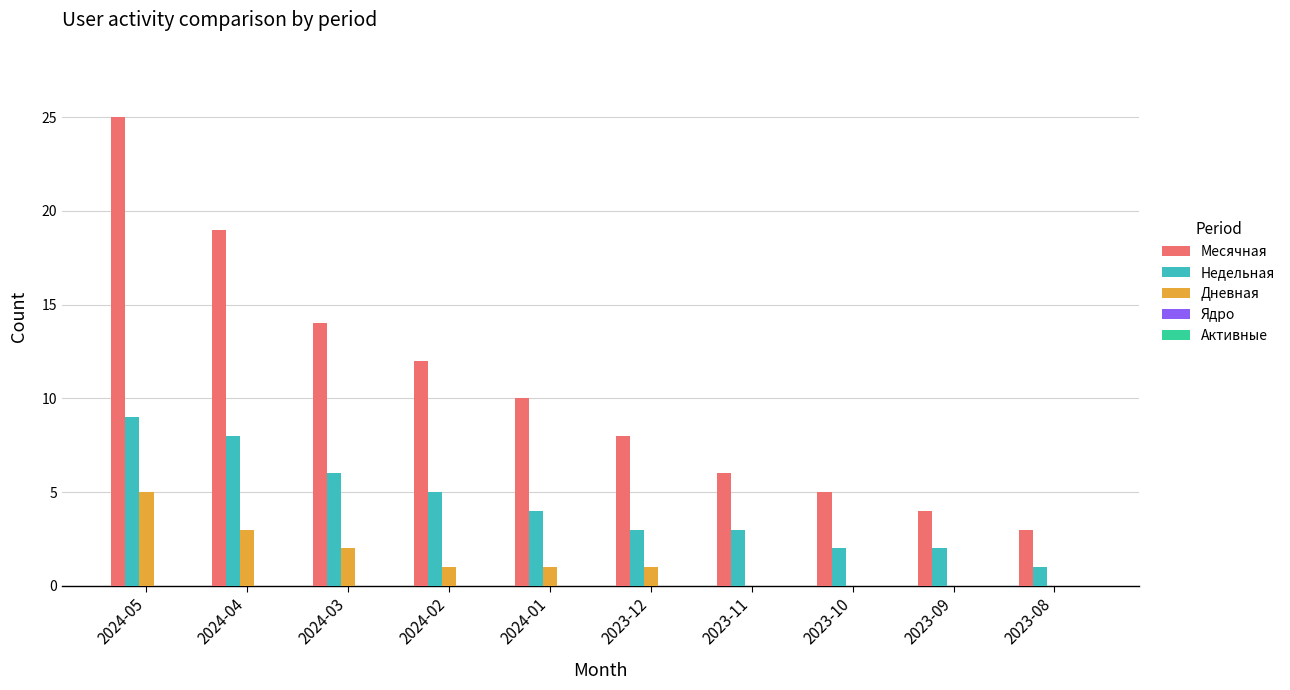

The Дневная series shows 3 at 2024-04. True or false?

True